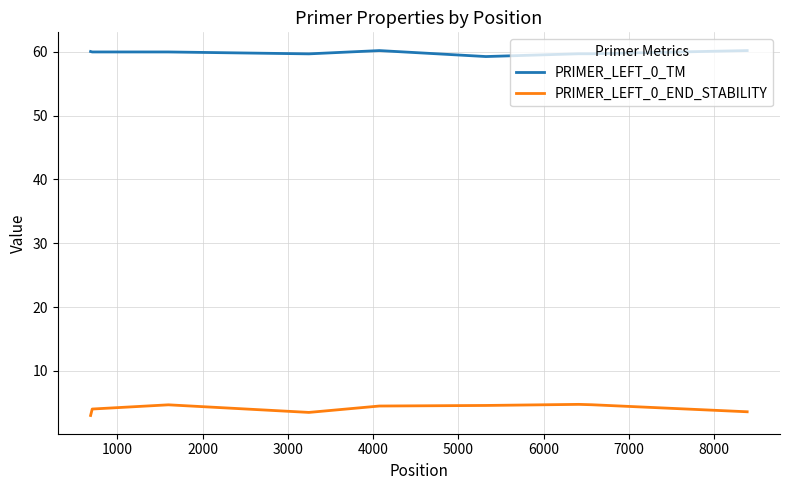

Rank the series by their maximum value, from highest to lowest.

PRIMER_LEFT_0_TM, PRIMER_LEFT_0_END_STABILITY